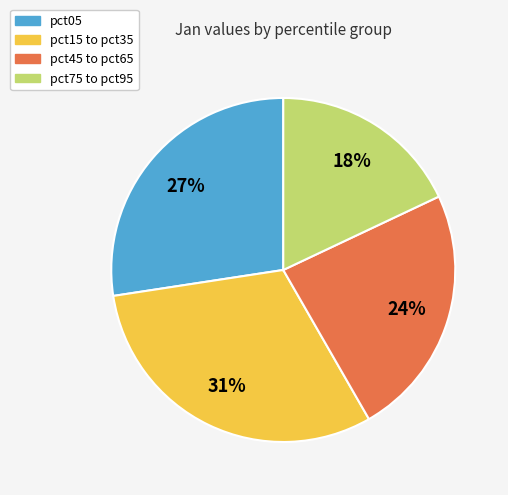

To the nearest percent, what is the difference between the largest and smallest slice percentages?

13%